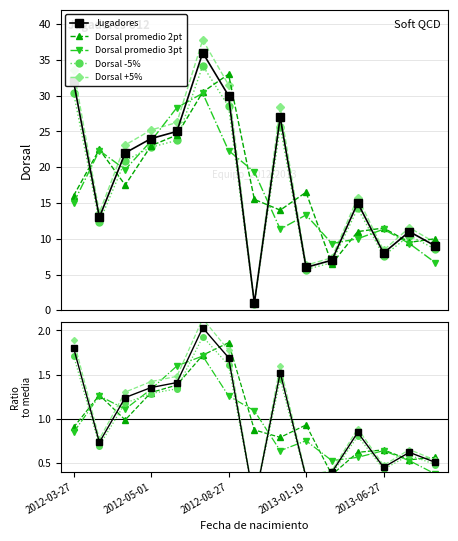

Reading left to right, list all the values displayed in this chart.

Jugadores: 32.0	13.0	22.0	24.0	25.0	36.0	30.0	1.0	27.0	6.0	7.0	15.0	8.0	11.0	9.0
Dorsal promedio 2pt: 16.0	22.5	17.5	23.0	24.5	30.5	33.0	15.5	14.0	16.5	6.5	11.0	11.5	9.5	10.0
Dorsal promedio 3pt: 15.0	22.3	19.7	23.7	28.3	30.3	22.3	19.3	11.3	13.3	9.3	10.0	11.3	9.3	6.7
Dorsal -5%: 30.4	12.3	20.9	22.8	23.8	34.2	28.5	0.9	25.6	5.7	6.6	14.2	7.6	10.4	8.5
Dorsal +5%: 33.6	13.7	23.1	25.2	26.2	37.8	31.5	1.1	28.4	6.3	7.4	15.8	8.4	11.6	9.5
Ratio to mean: 1.8	0.7	1.2	1.4	1.4	2.0	1.7	0.1	1.5	0.3	0.4	0.8	0.5	0.6	0.5